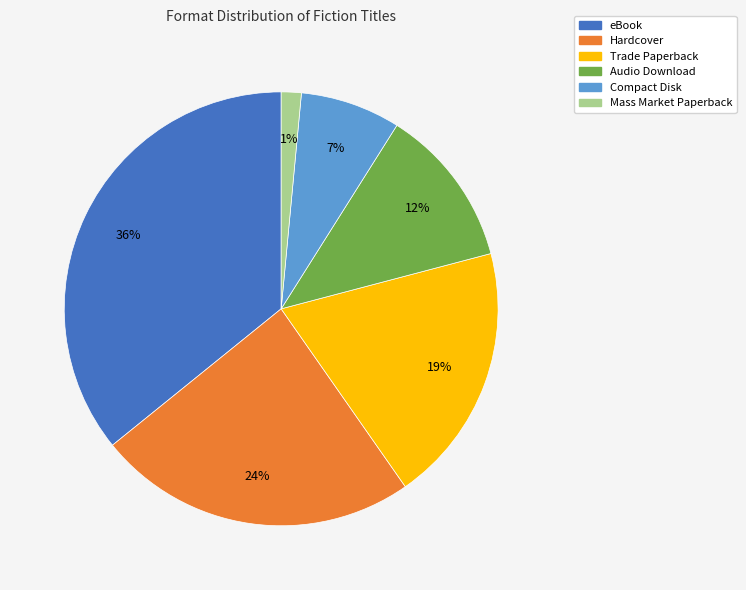

Is the sum of Compact Disk and Audio Download greater than half?

No